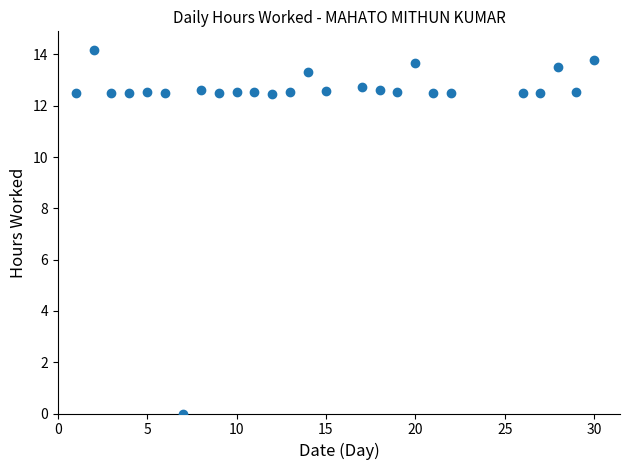

What is the range of Y values (max minus min)?

14.2